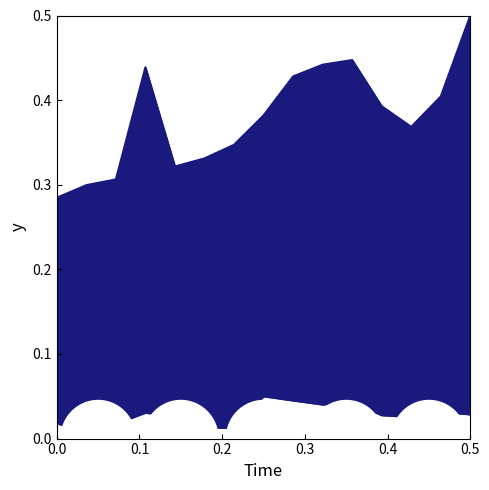

What is the label of the 2nd point from the left?

0.1